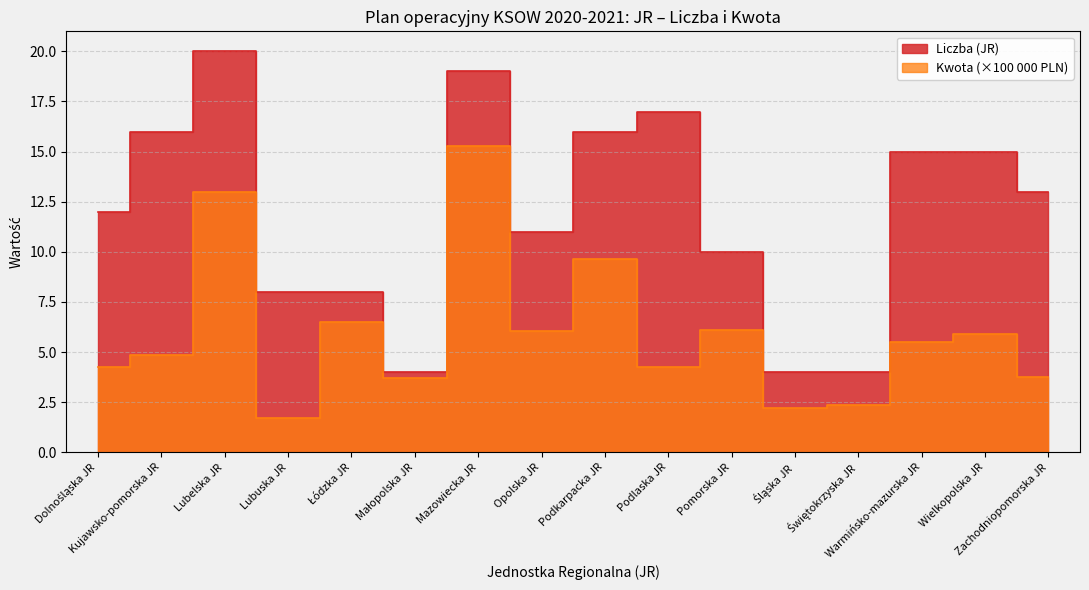

True or false: Kwota (JR) / 100000 and Liczba (JR) cross at least once.

False